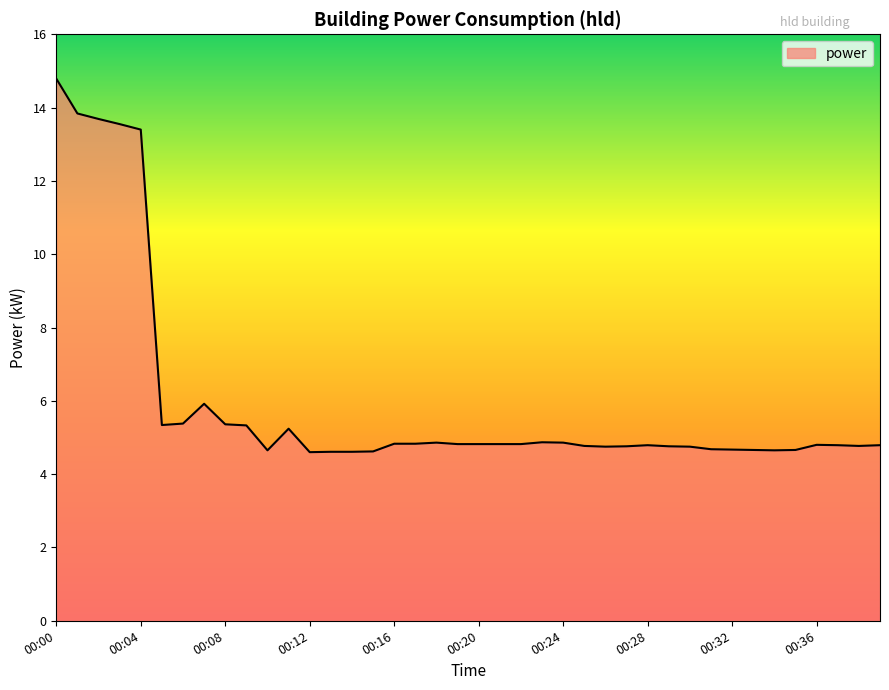

What is the difference between the maximum and minimum values?

10.2